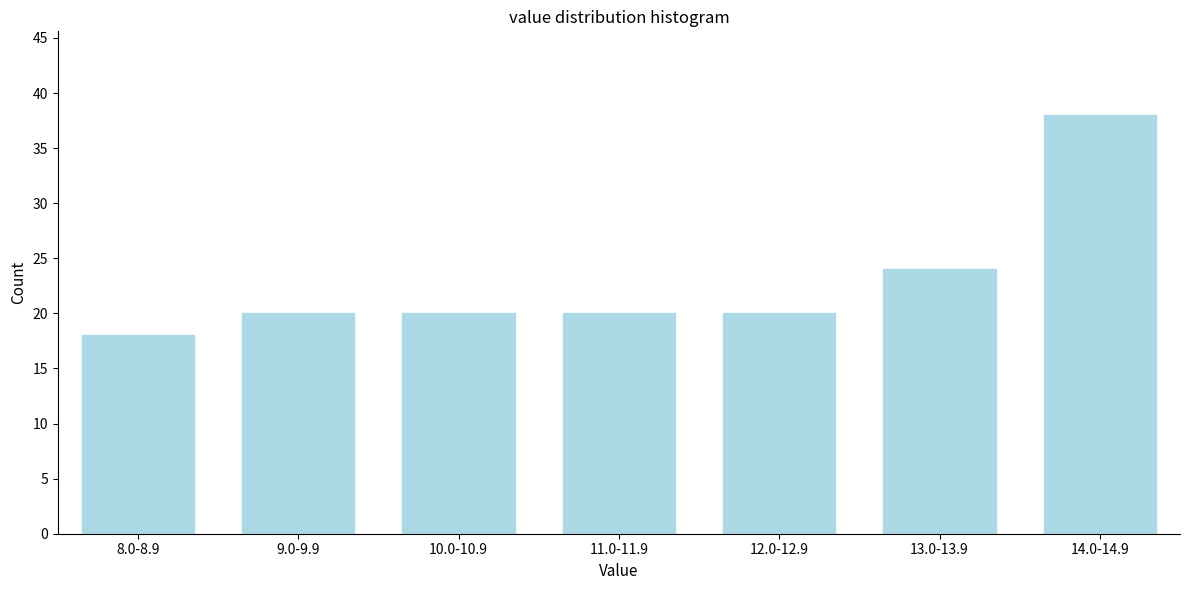

Reading left to right, extract all data points from this chart.

18	20	20	20	20	24	38